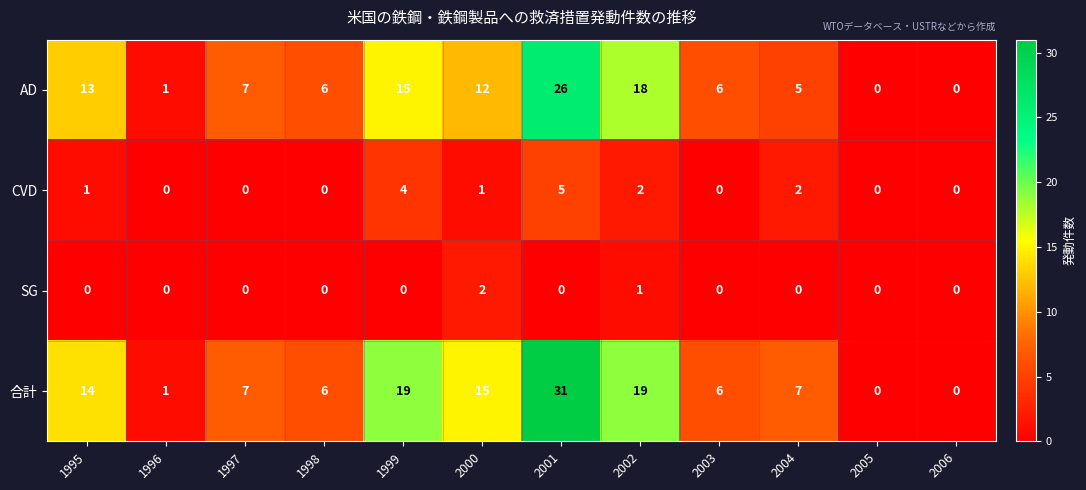

At how many categories does at least one series exceed 8?

5